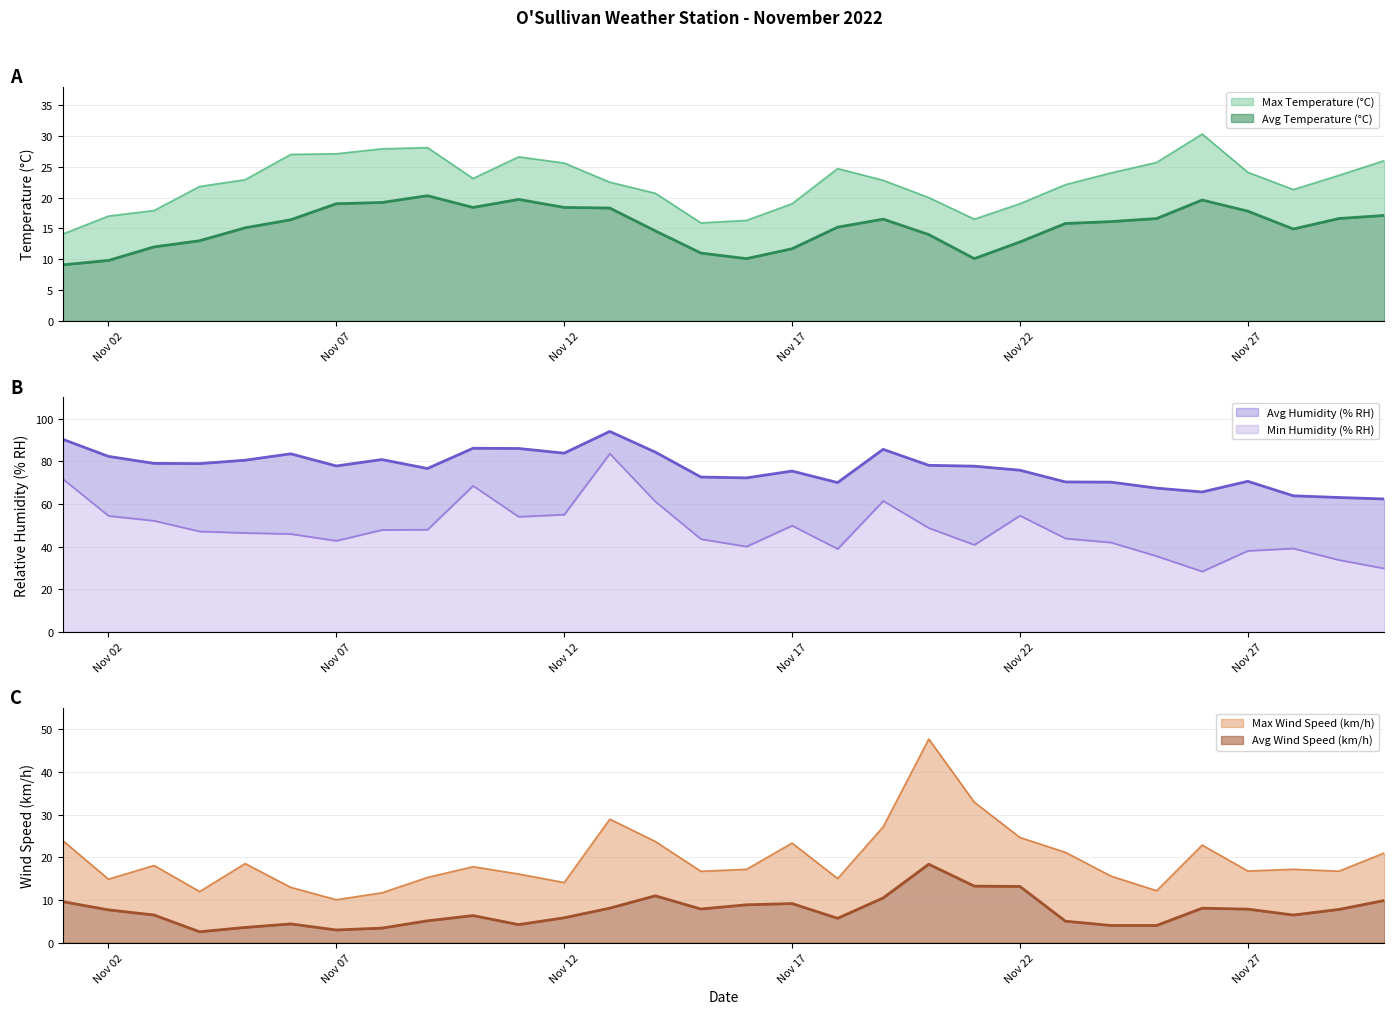

Which label corresponds to the largest value in the chart?

13/11/2022